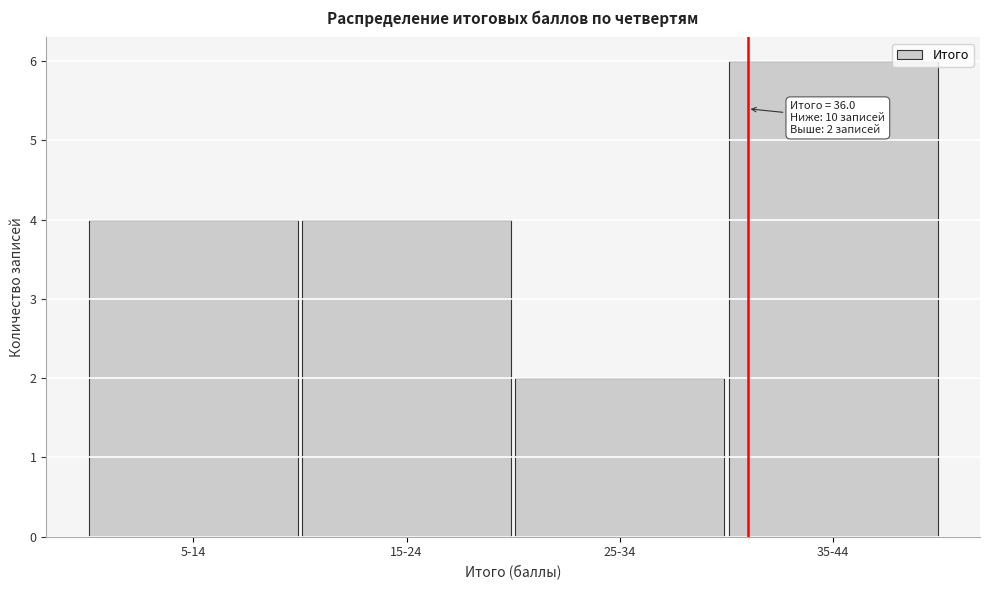

Reading left to right, transcribe all the data shown in this chart.

5-14=4	15-24=4	25-34=2	35-44=6